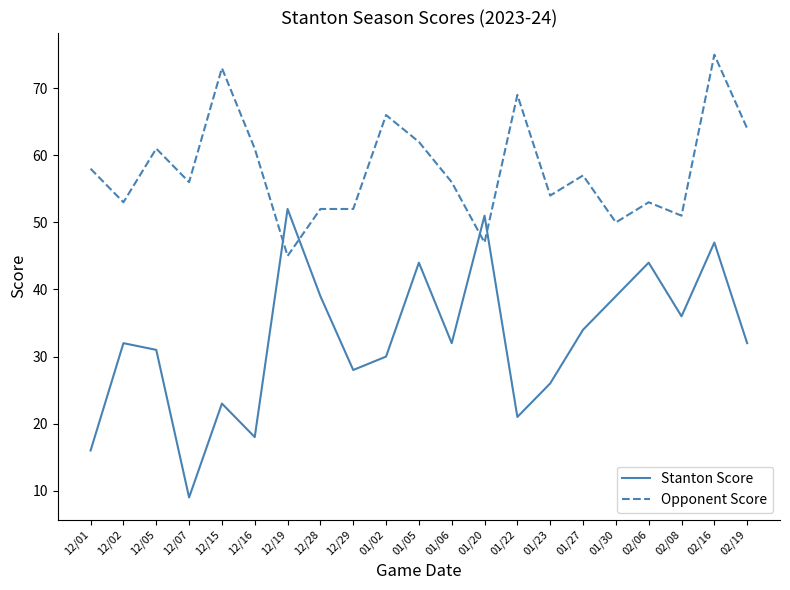

What is the sum of all Opponent Score values?

1215